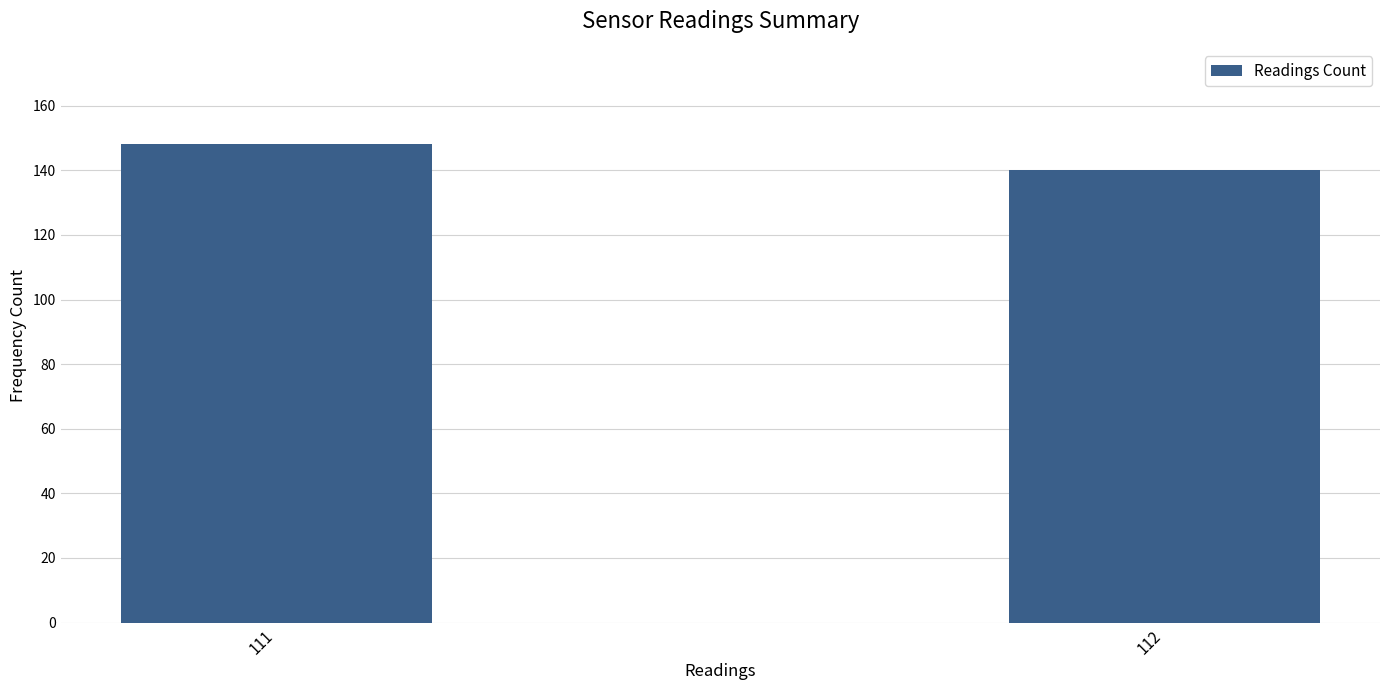

List the labels in order of value, smallest first.

112, 111